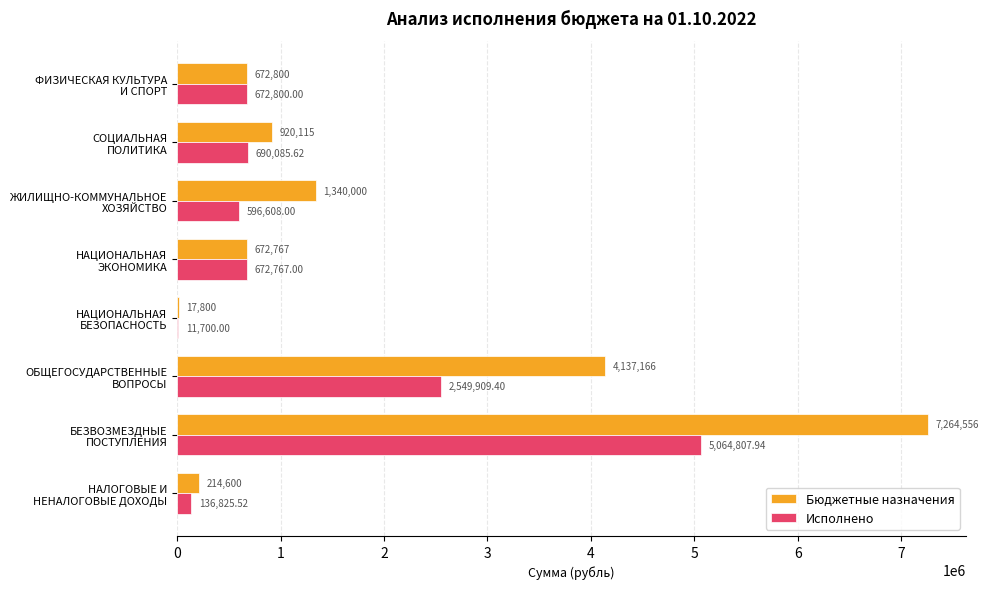

Which series has the largest total across all categories?

Бюджетные назначения